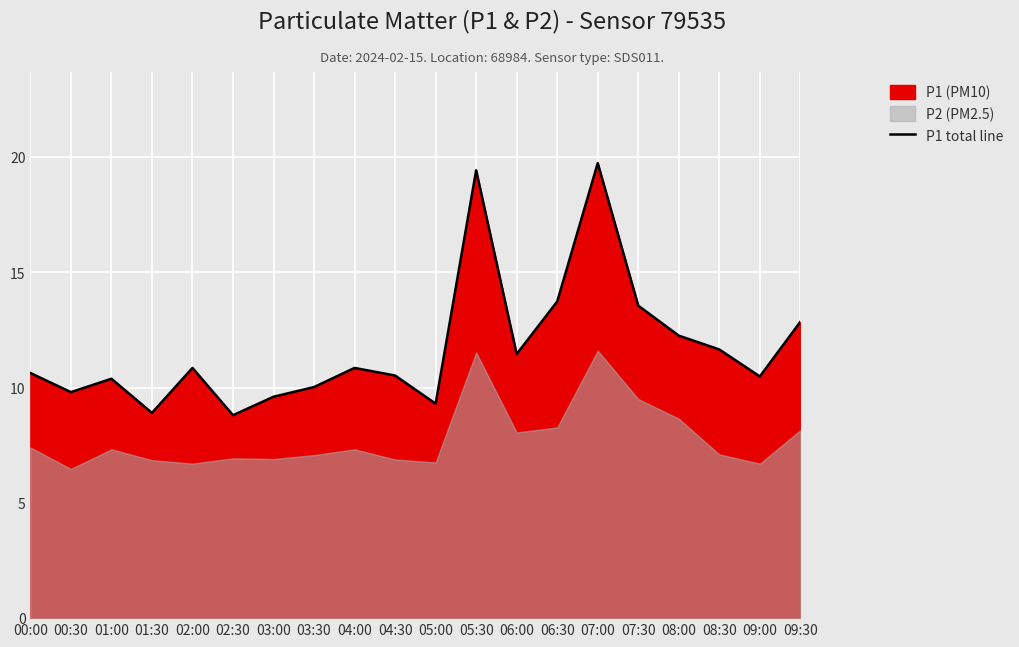

List the labels in order of value, smallest first.

02:30, 01:30, 05:00, 03:00, 00:30, 03:30, 01:00, 09:00, 04:30, 00:00, 02:00, 04:00, 06:00, 08:30, 08:00, 09:30, 07:30, 06:30, 05:30, 07:00